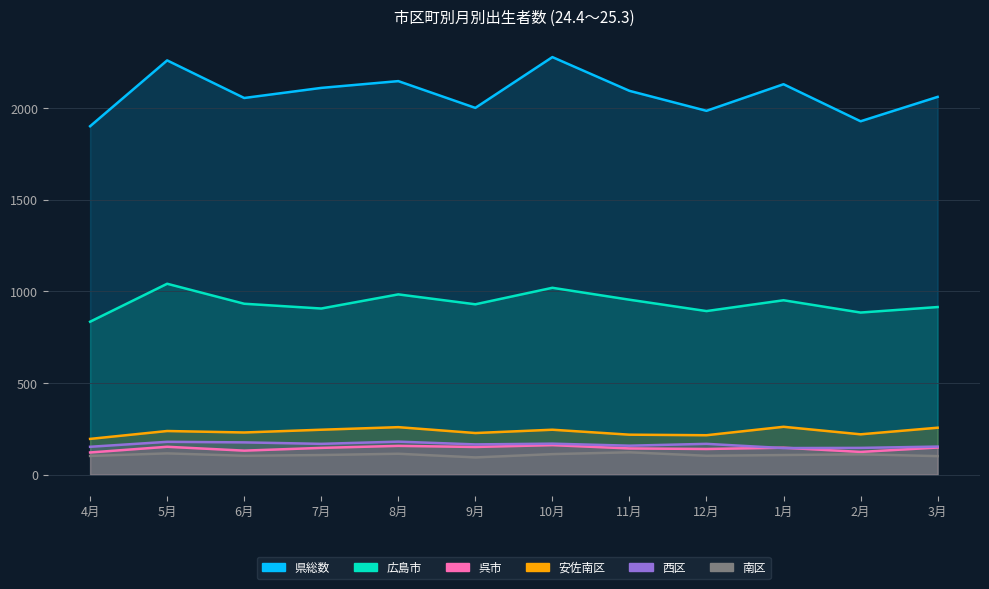

Where is the first local minimum for 広島市?

7月